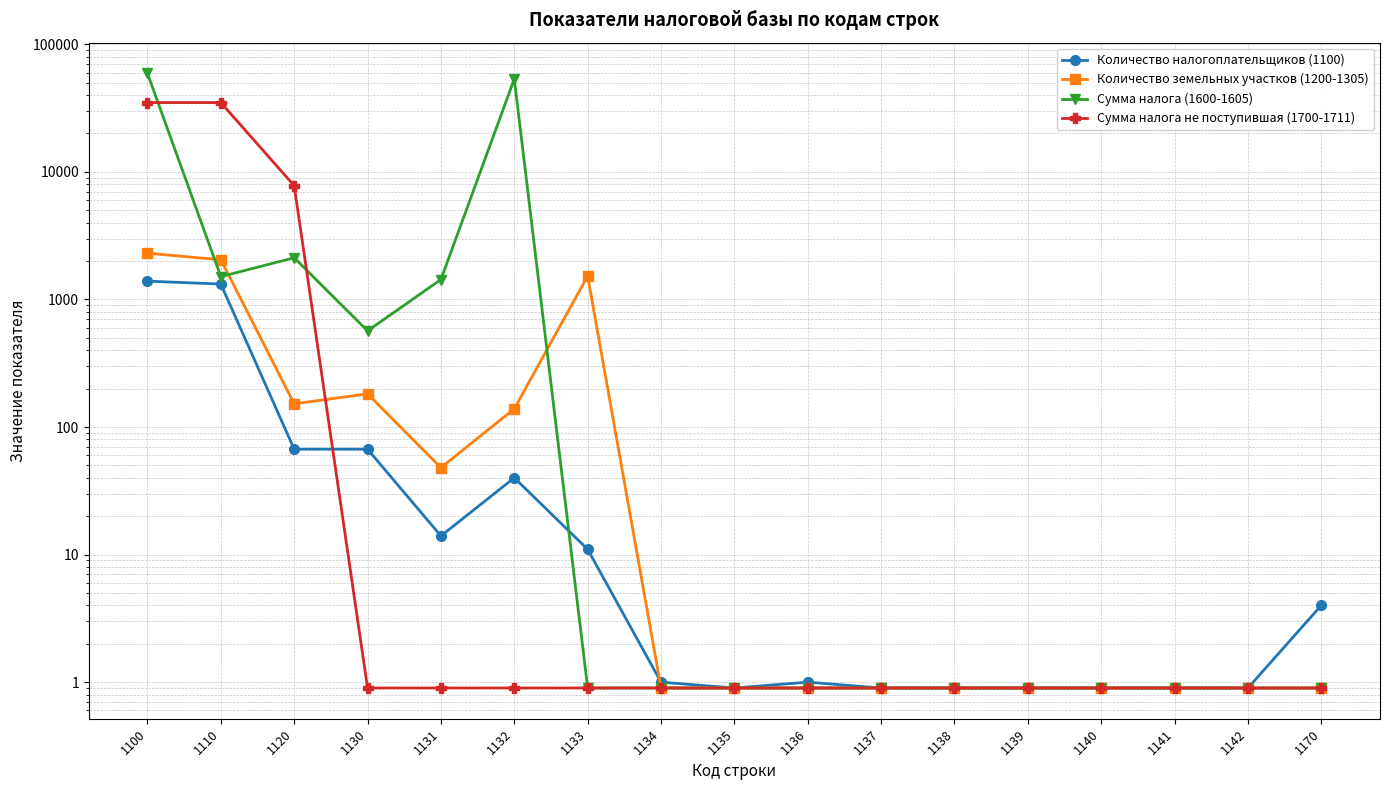

In Количество земельных участков (1200-1305), how many points are higher than both neighbors (excluding endpoints)?

2